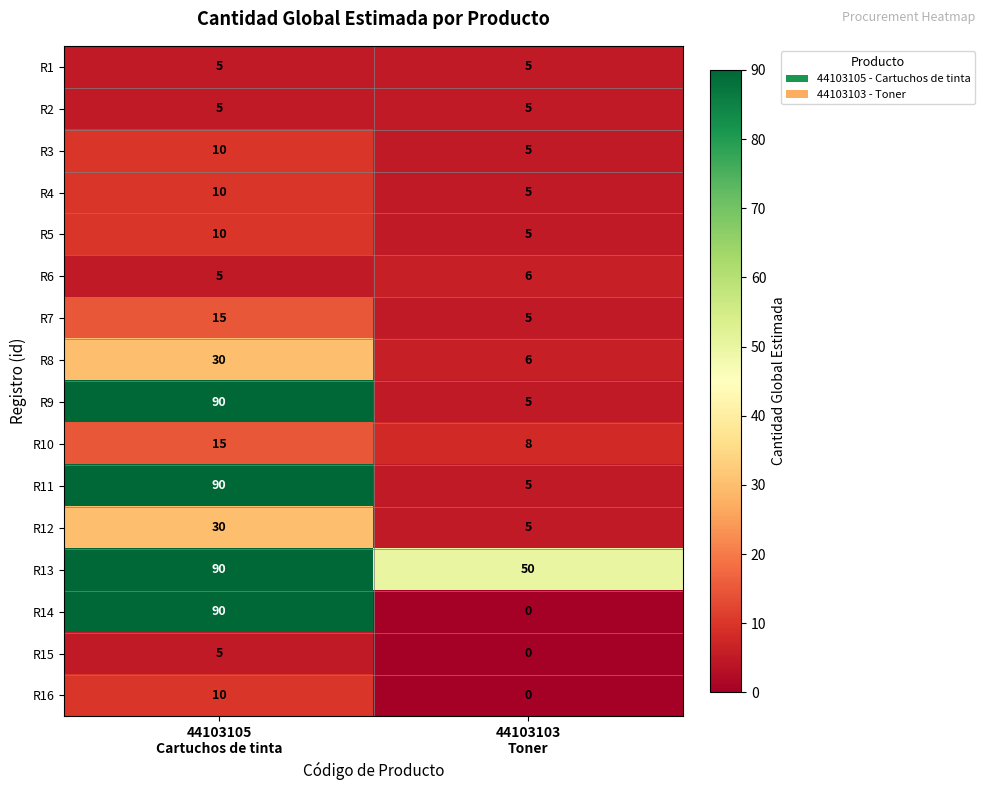

What is the total value across all series at 44103105
Cartuchos de tinta?

510